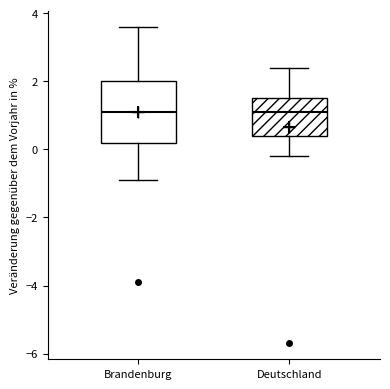

Reading left to right, transcribe this box plot: for each box, give where its median line is, the range the box spans, and where its two whiskers end, as read against the y-axis. The values are not printed on the chart, so give them approximately, as read against the axis.

Brandenburg: median 1.2, box 0.2 to 2.0, whiskers -0.8 to 3.6
Deutschland: median 1.2, box 0.4 to 1.6, whiskers -0.2 to 2.4